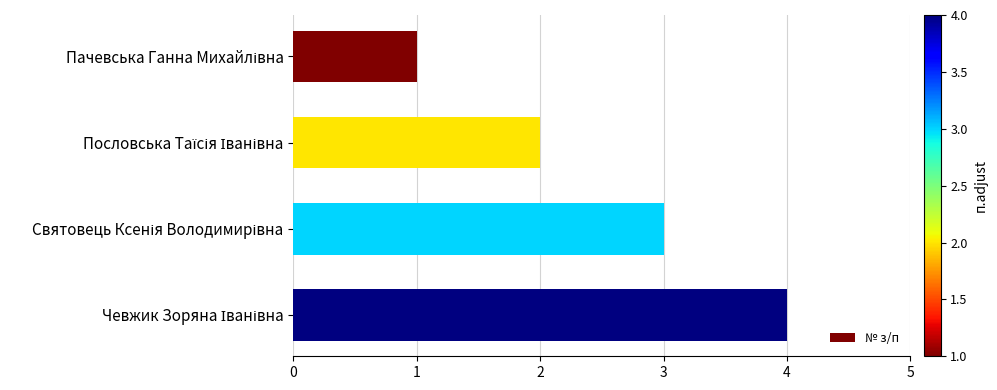

What is the greatest value displayed?

4